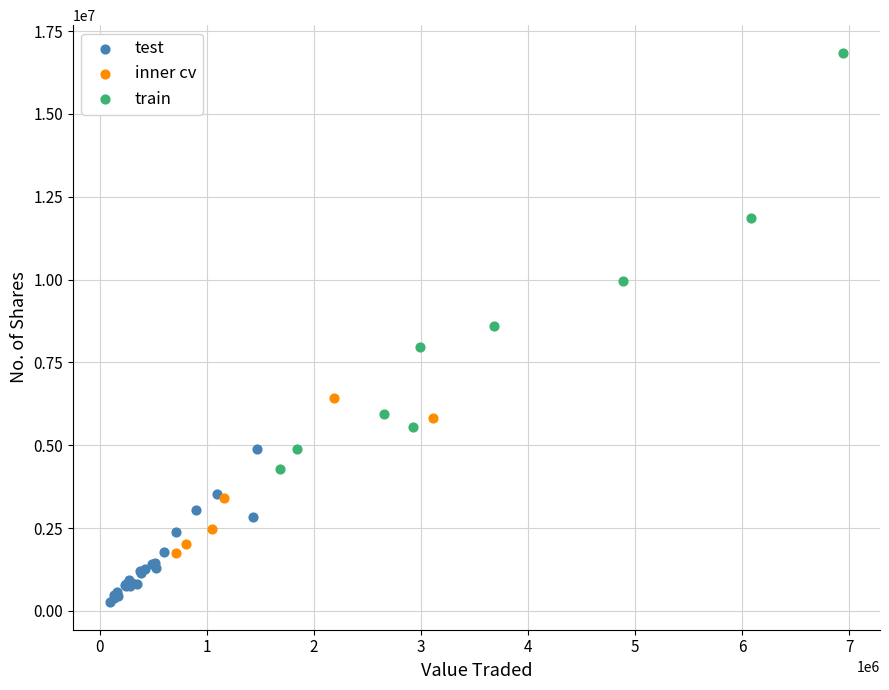

Which series contains the lowest Y value?

test